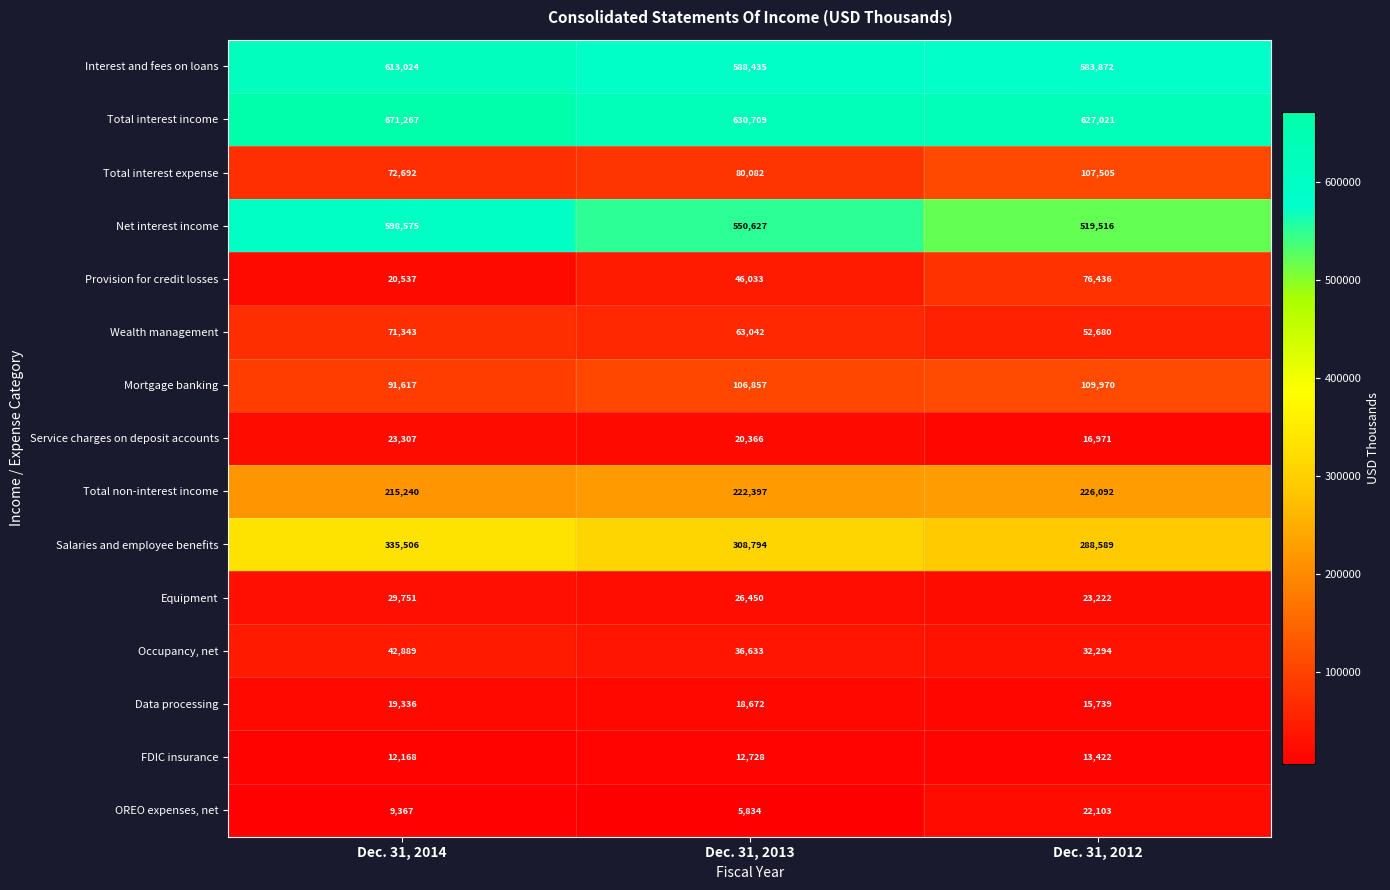

What is the lowest value of the Interest and fees on loans series?

583872